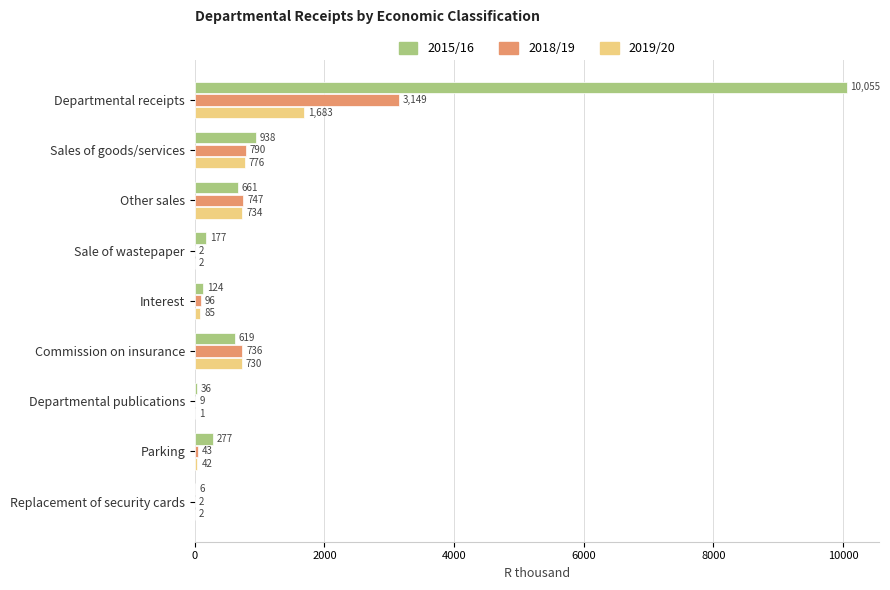

Is it true that 2019/20 equals 1209 at Sales of goods/services?

False